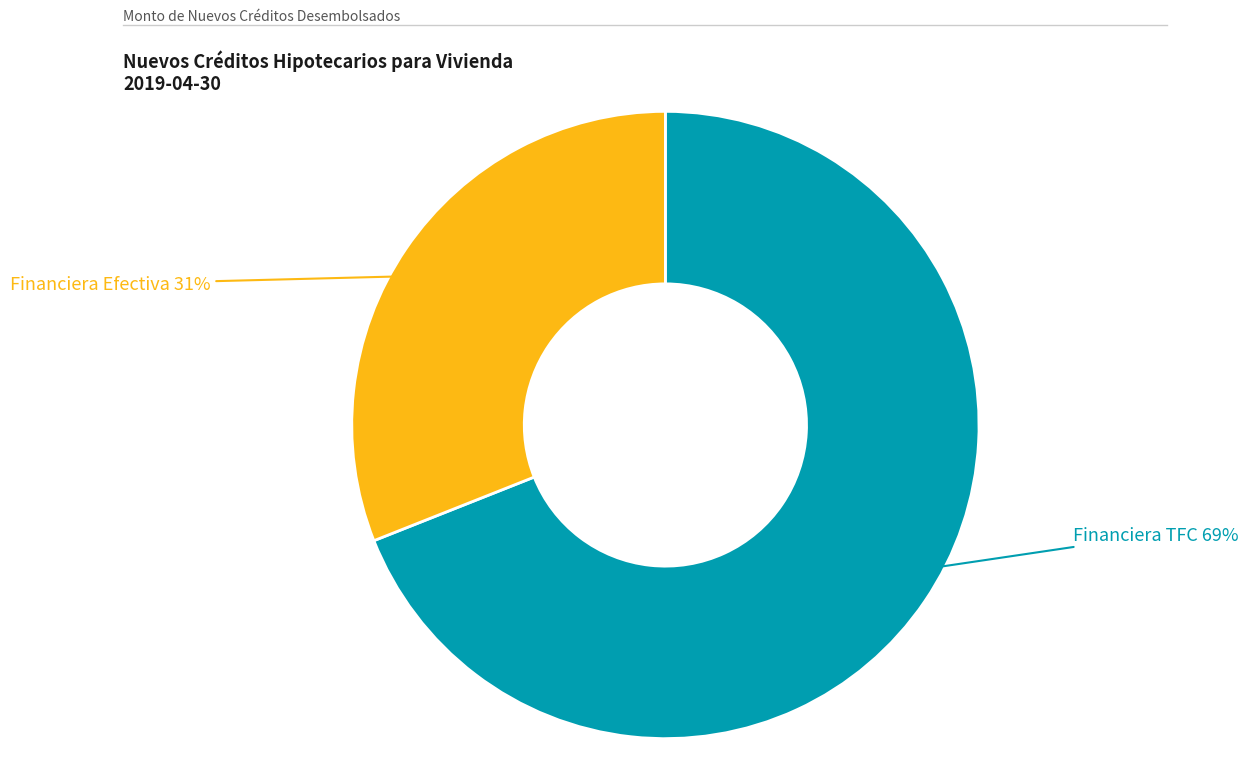

To the nearest percent, what percentage of the pie is Financiera TFC?

69%